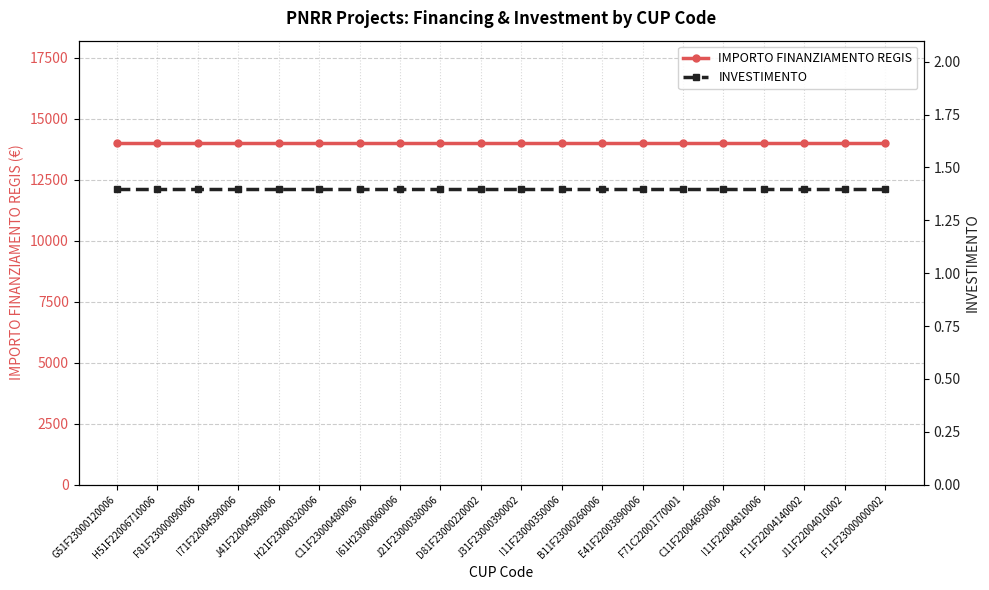

What are all the series names shown in the legend?

IMPORTO FINANZIAMENTO REGIS, INVESTIMENTO